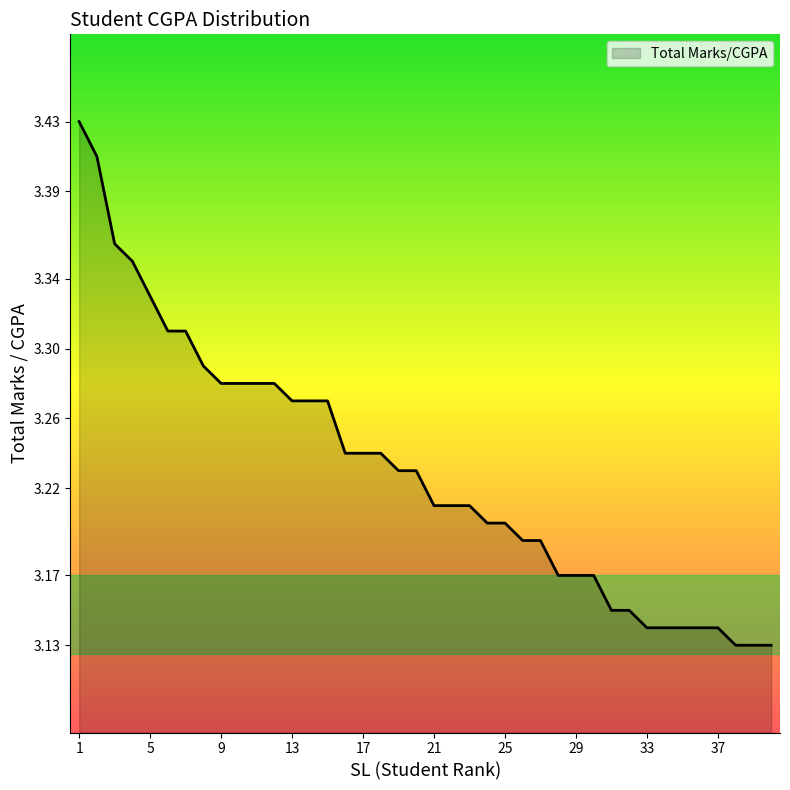

What is the sum of all values?

129.2